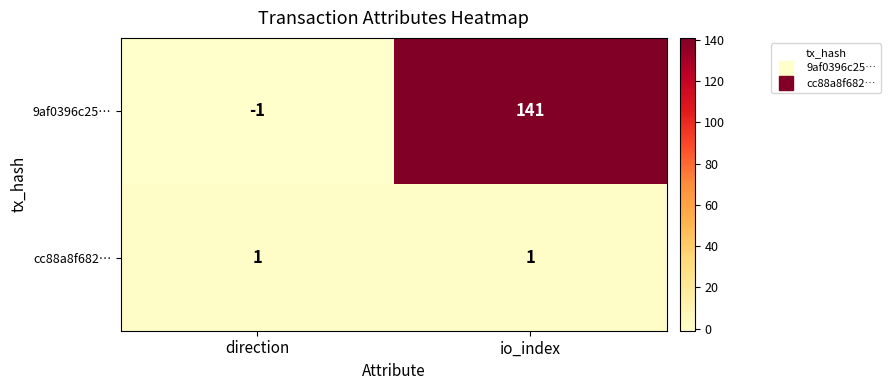

True or false: cc88a8f682… has a value of 1 at io_index.

True